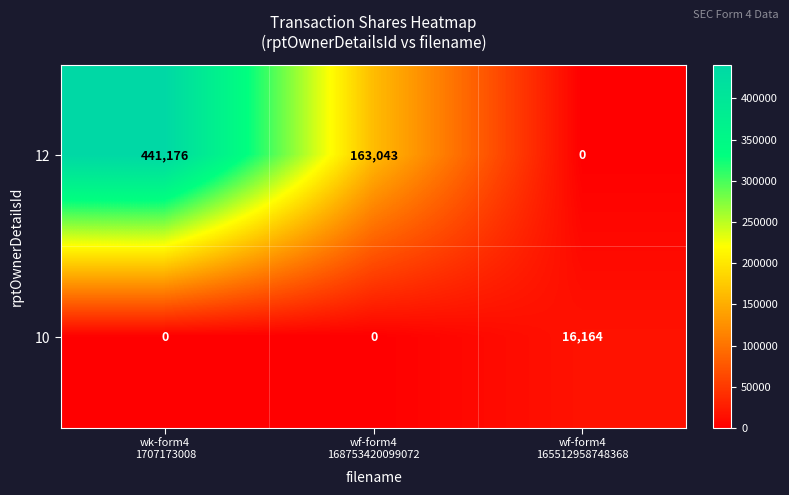

What is the sum of all 10 values?

16164